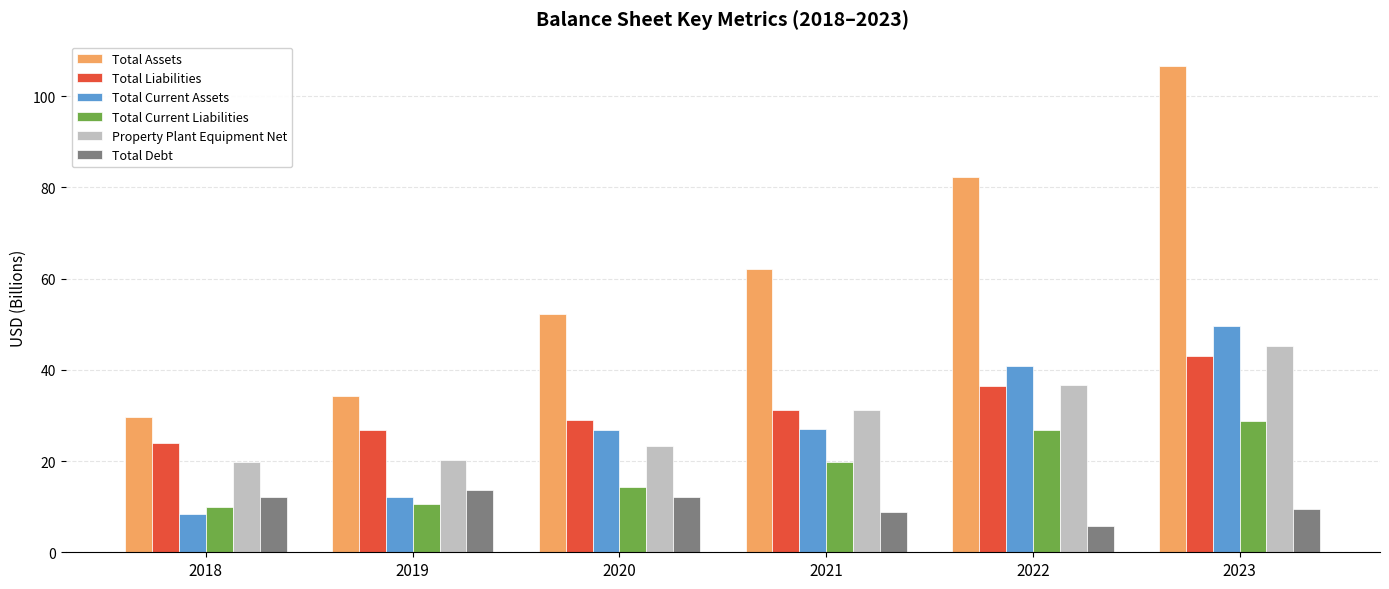

What are all the series names shown in the legend?

Total Assets, Total Liabilities, Total Current Assets, Total Current Liabilities, Property Plant Equipment Net, Total Debt